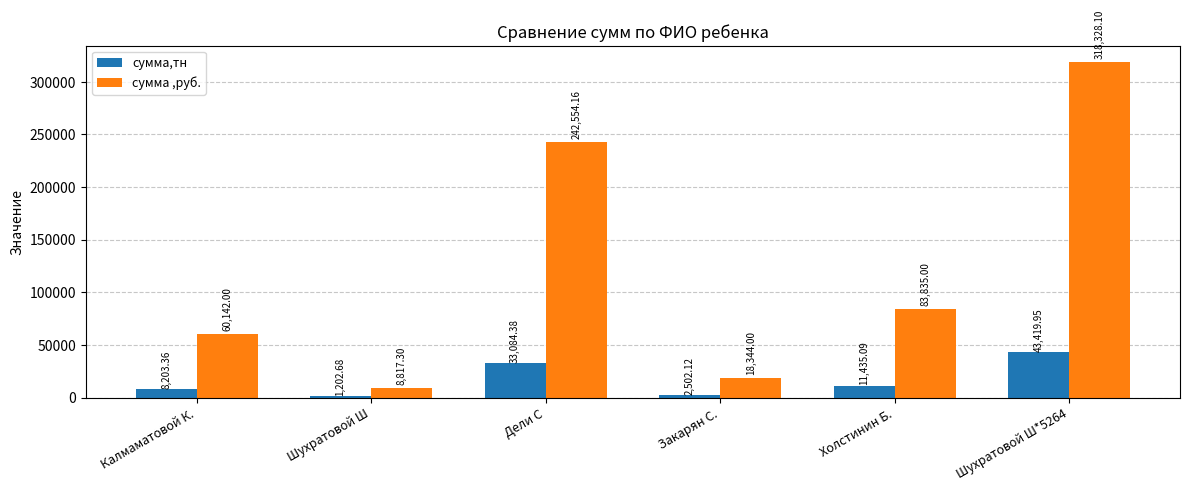

Where is сумма,тн nearest to the value 22311?

Дели С